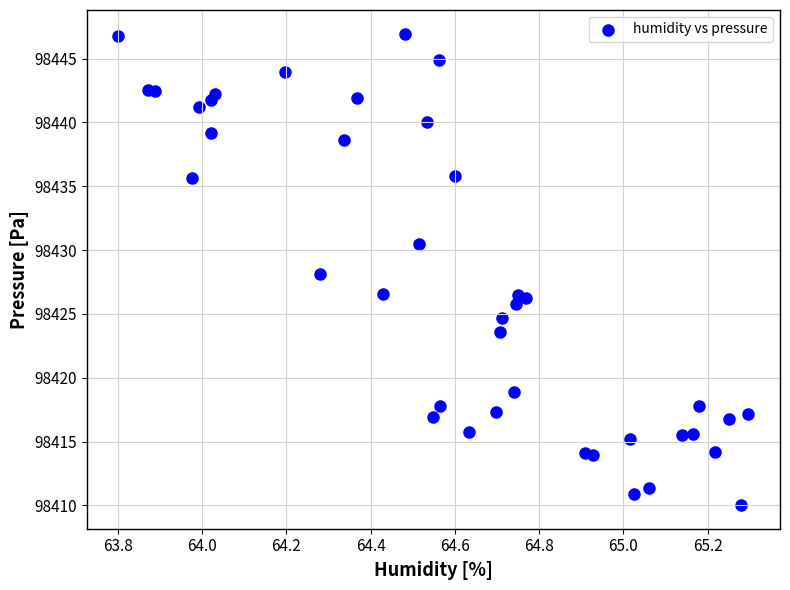

What is the range of X values (max minus min)?

1.5